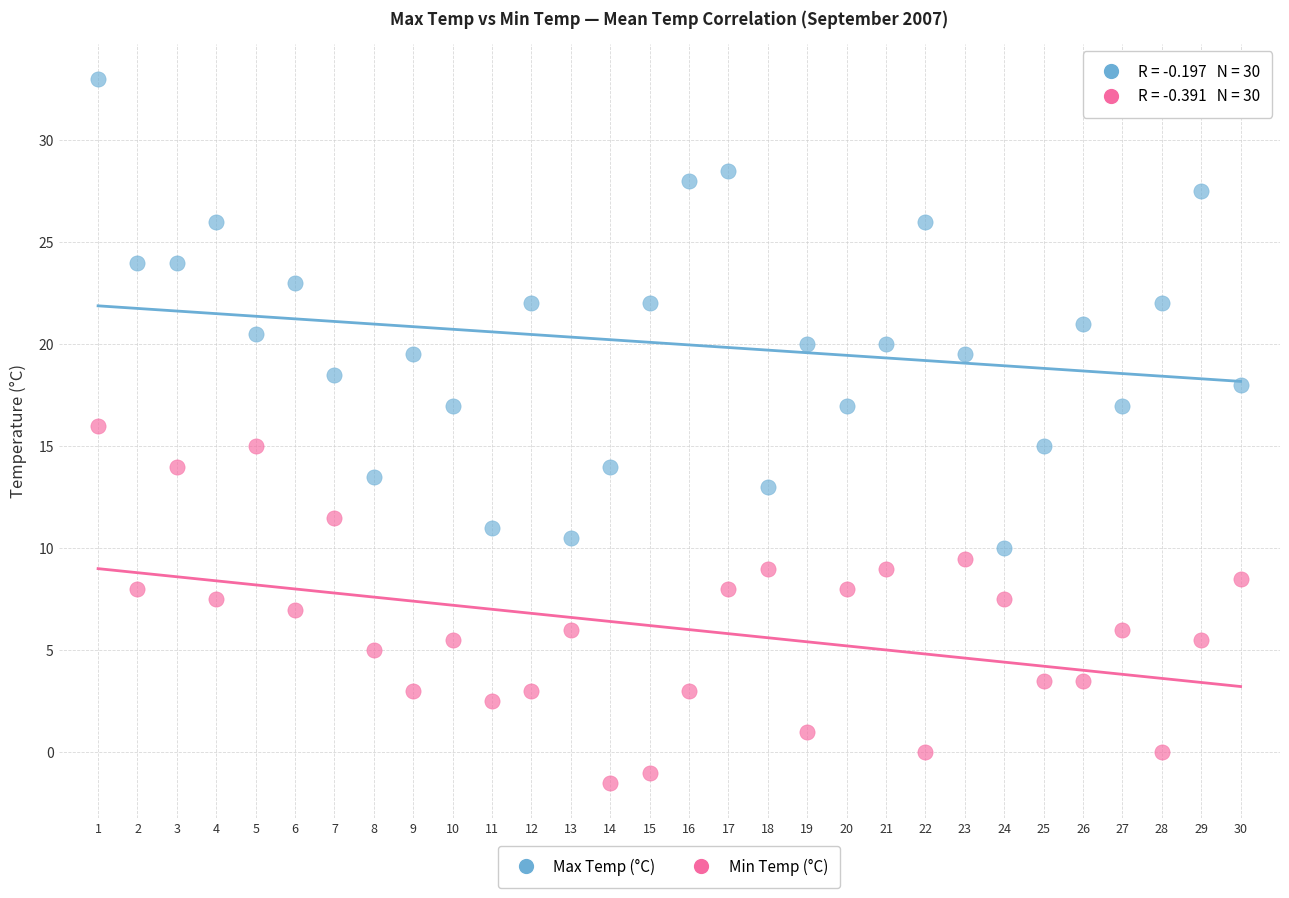

Across all data points, what is the range of Y values (max minus min)?

34.5